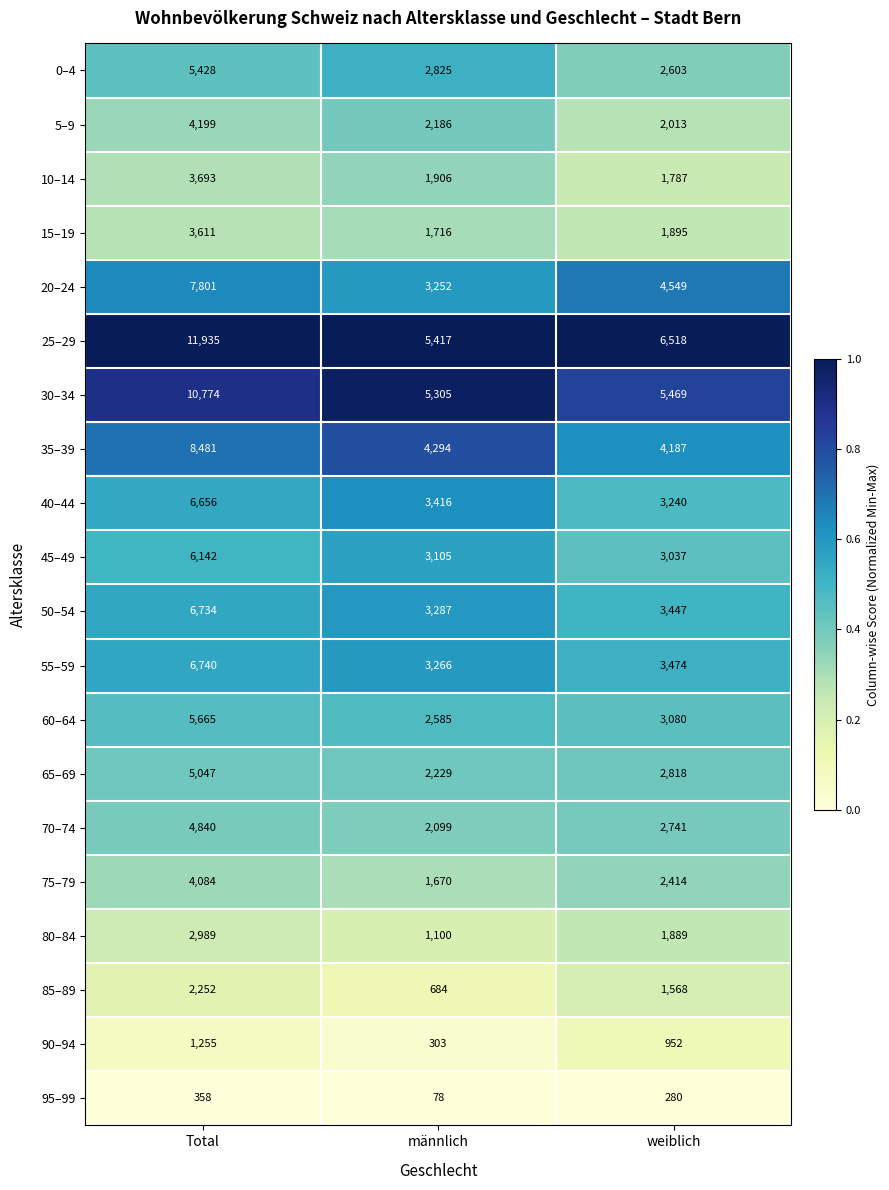

What is the highest value of the 70–74 series?

4840